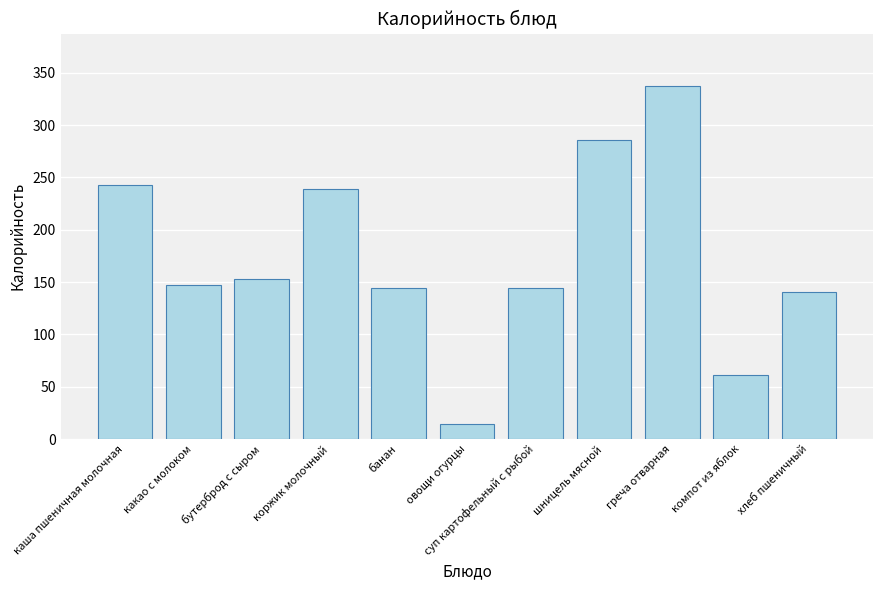

What is the average value?

174